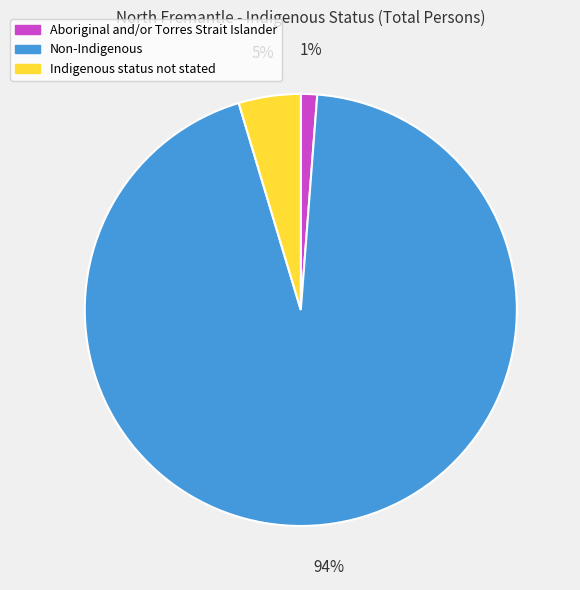

Which slice is the largest?

Non-Indigenous